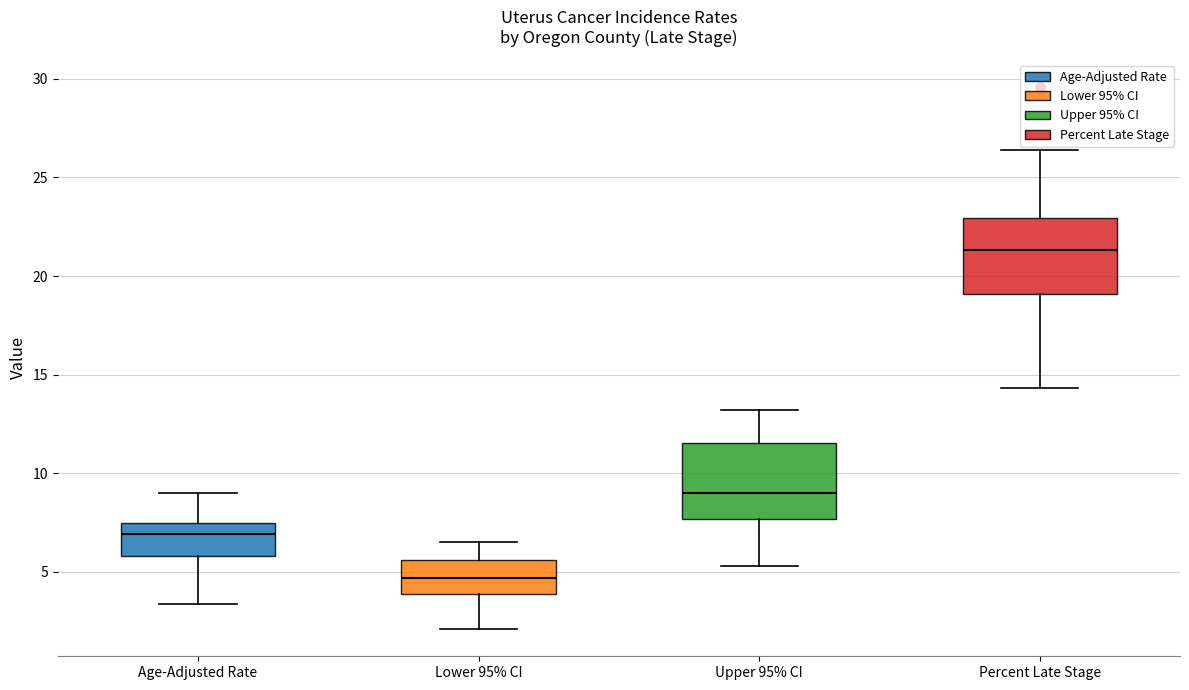

Where is the lower edge of the box for Upper 95% CI on the y-axis? The values are not printed on the chart, so give them approximately, as read against the axis.

7.5